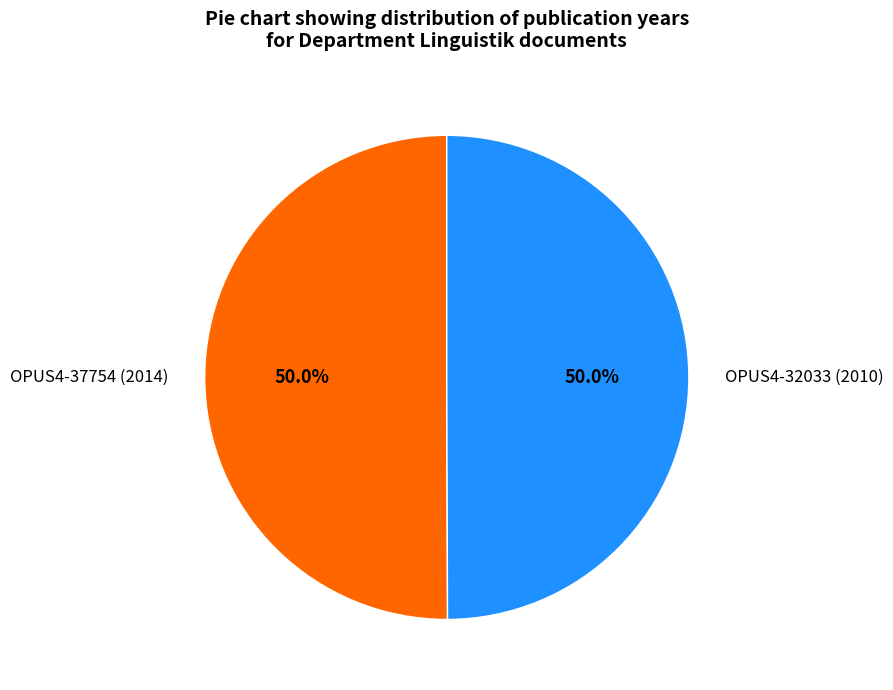

Is the sum of OPUS4-37754 (2014) and OPUS4-32033 (2010) greater than half?

Yes